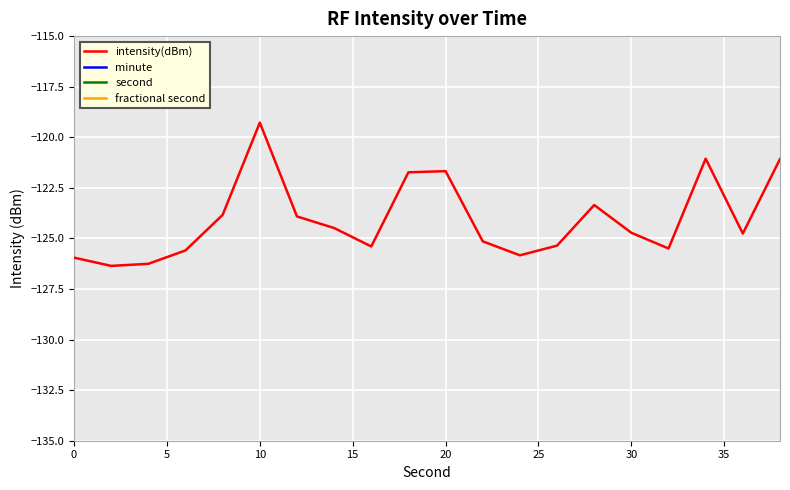

Rank the series by their maximum value, from lowest to highest.

intensity(dBm), minute, fractional second, second